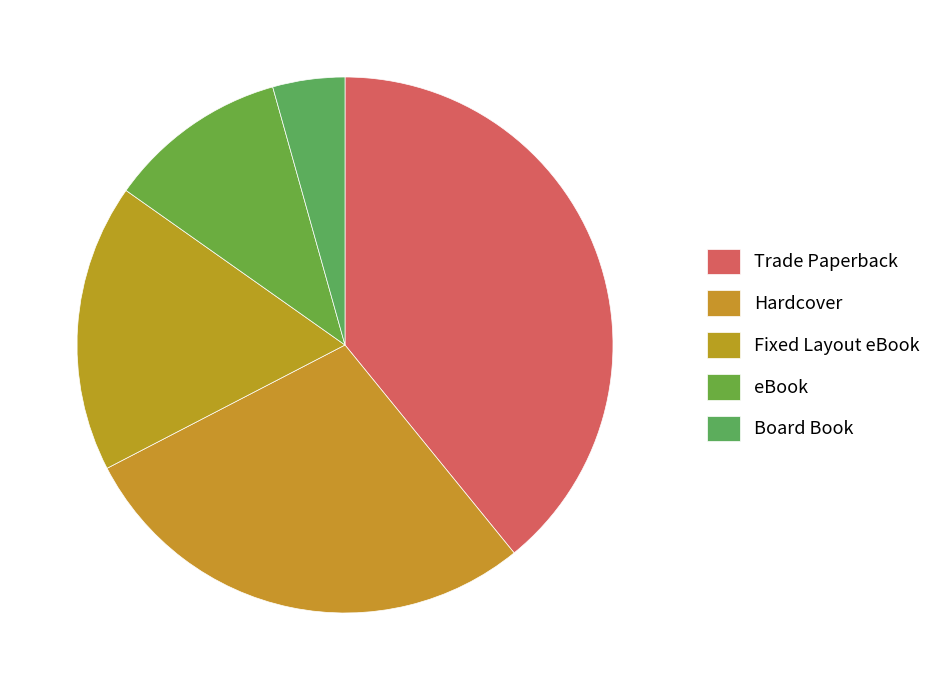

How many segments does this pie chart have?

5